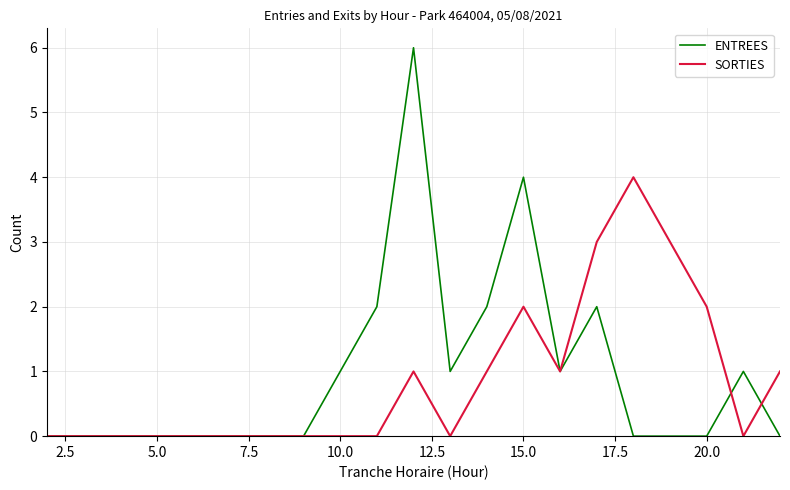

List the series in order of their peak value, highest first.

ENTREES, SORTIES